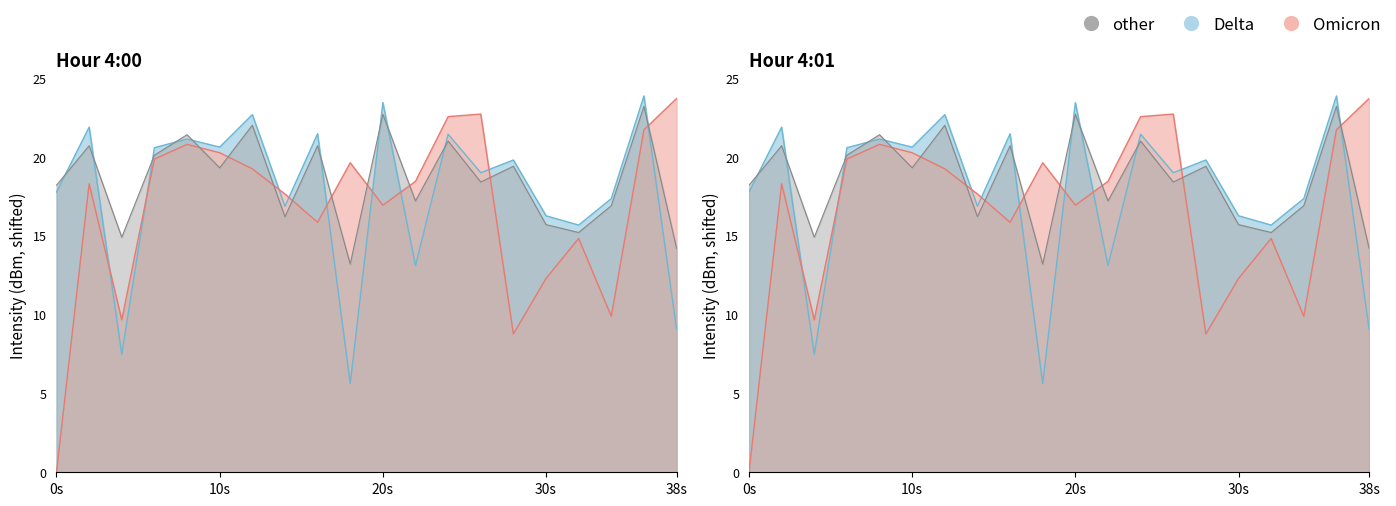

What are all the series names shown in the legend?

Delta, Omicron, other